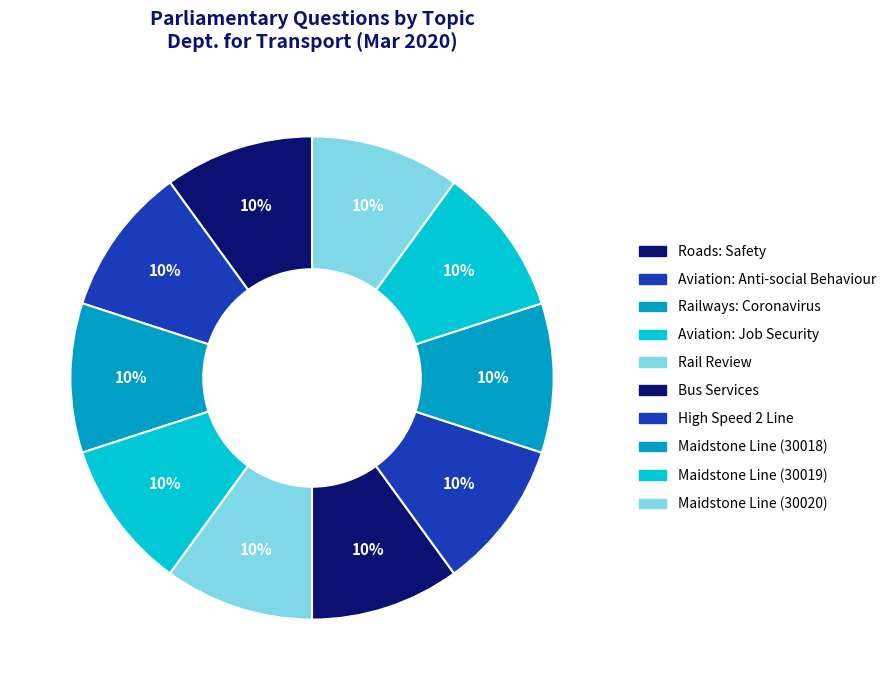

Approximately how many times larger is the value at Aviation: Job Security compared to Maidstone Line (30018)?

1.0